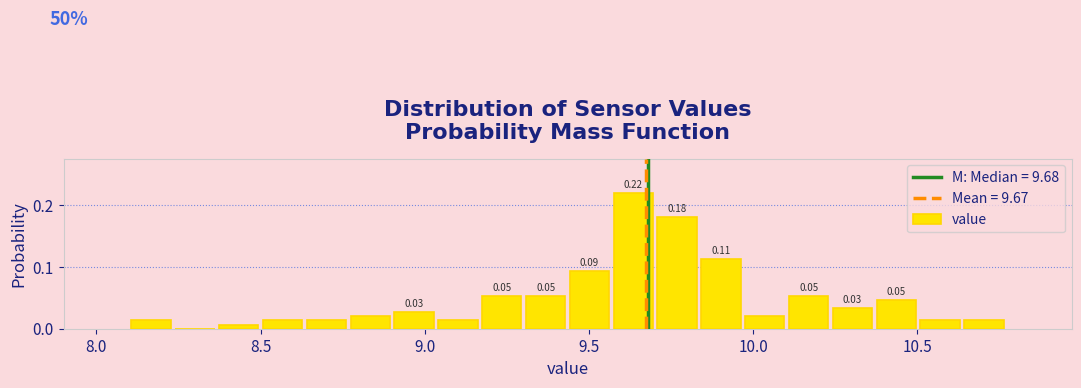

Read against the x-axis, roughly where is the centre of the tallest bar?

9.65